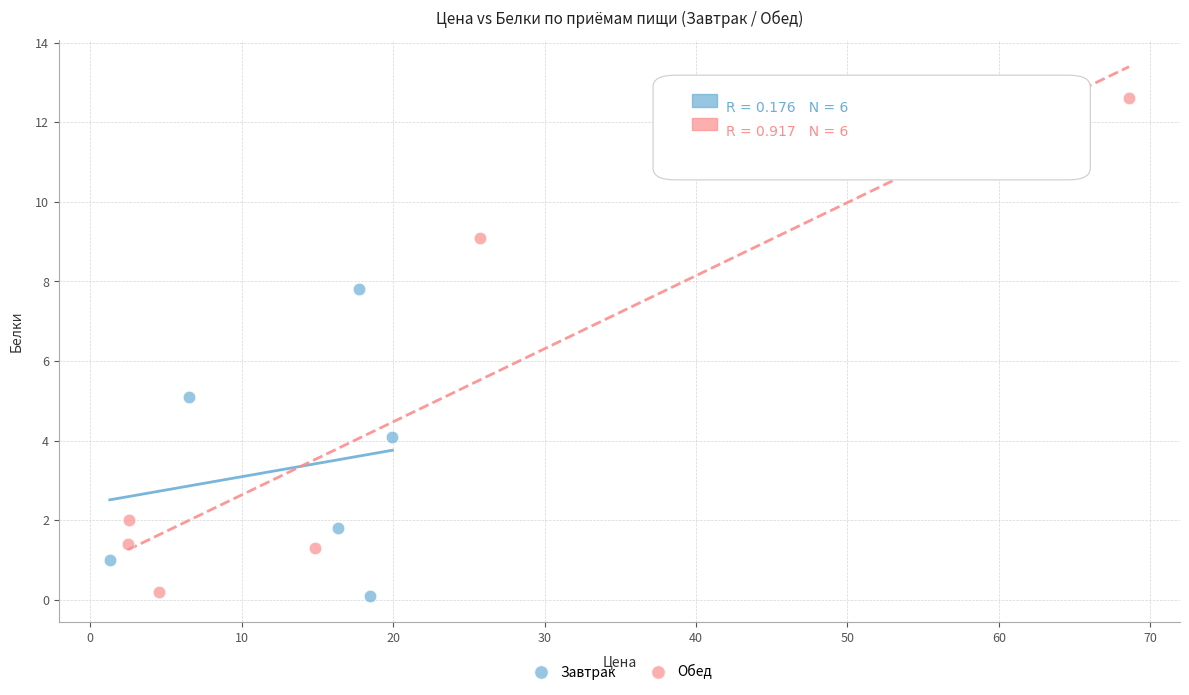

Which series reaches the maximum Y coordinate?

Обед